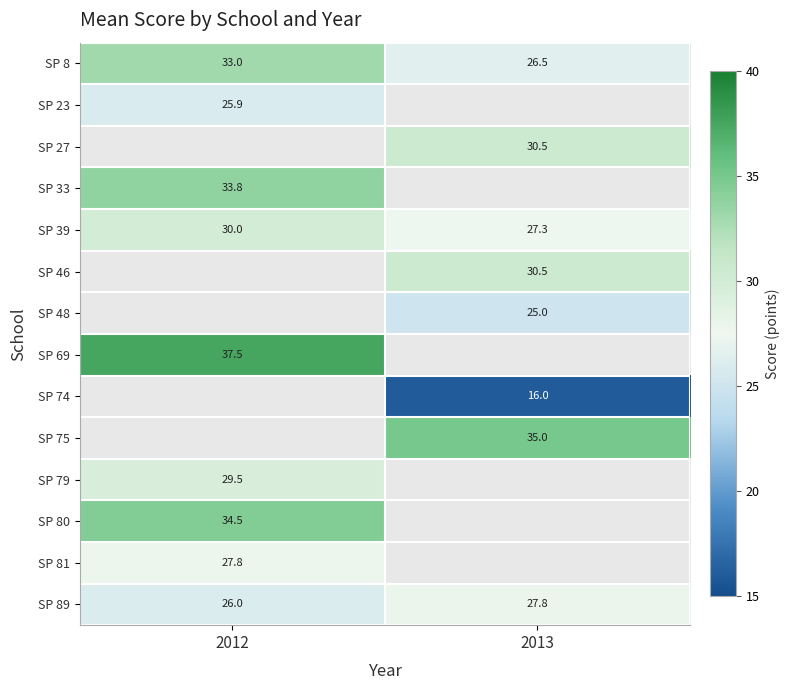

The value of SP 23 at 2012 is 7.7. True or false?

False